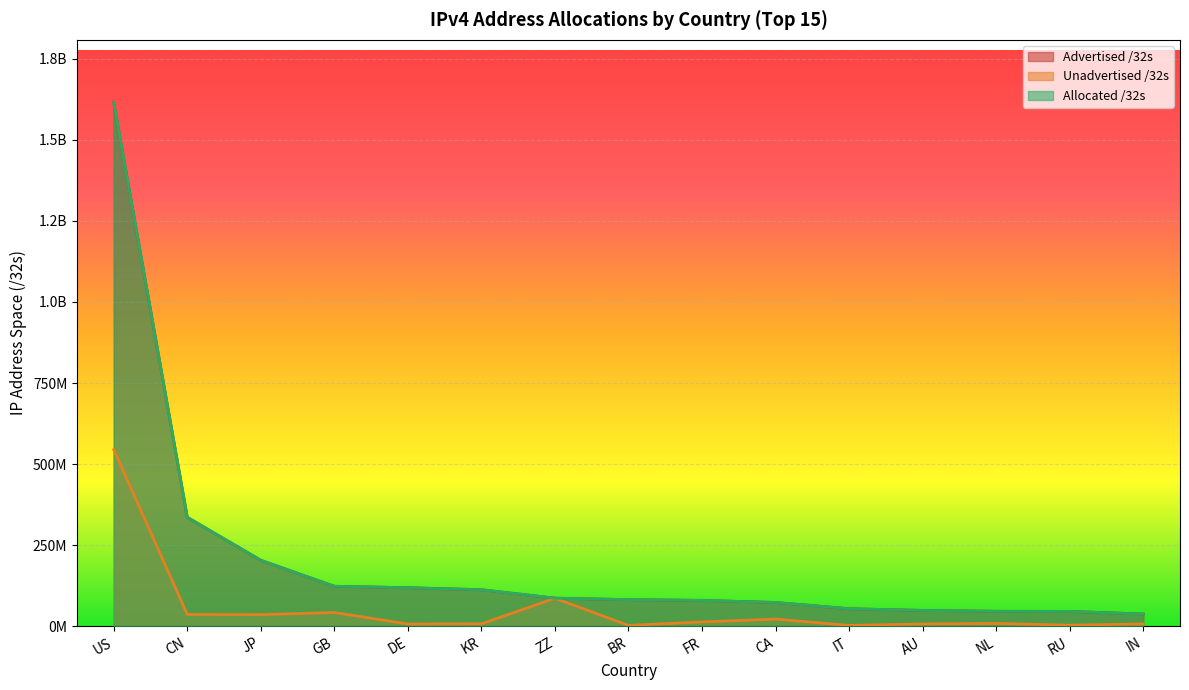

What position from the right is RU?

2